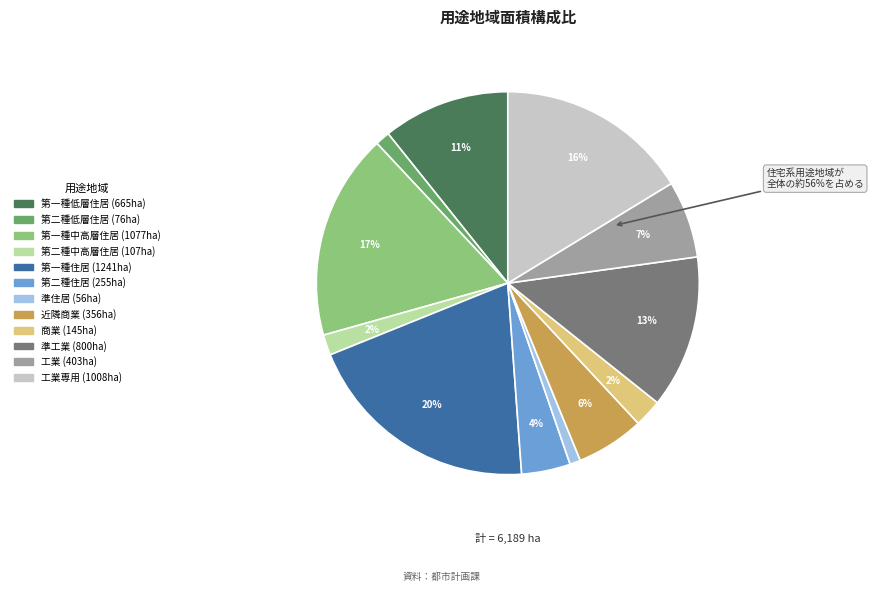

How many segments does this pie chart have?

12